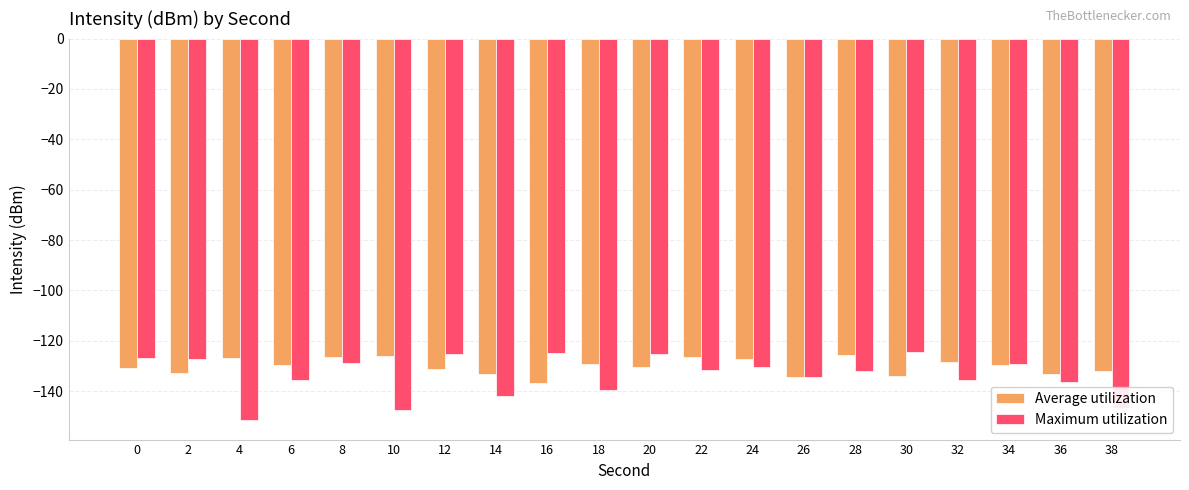

Which series has the largest range (max minus min)?

Maximum utilization